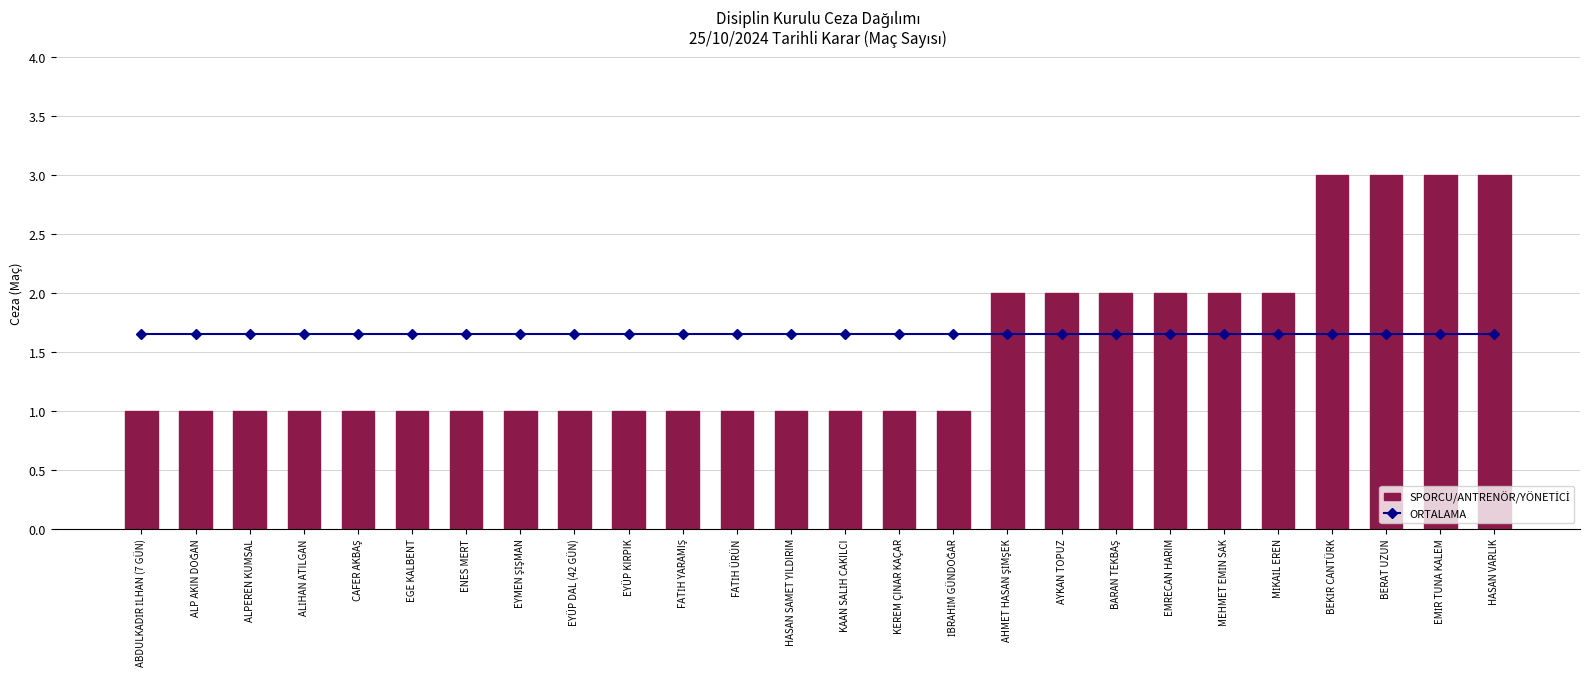

What is the maximum value shown in the chart?

3.0